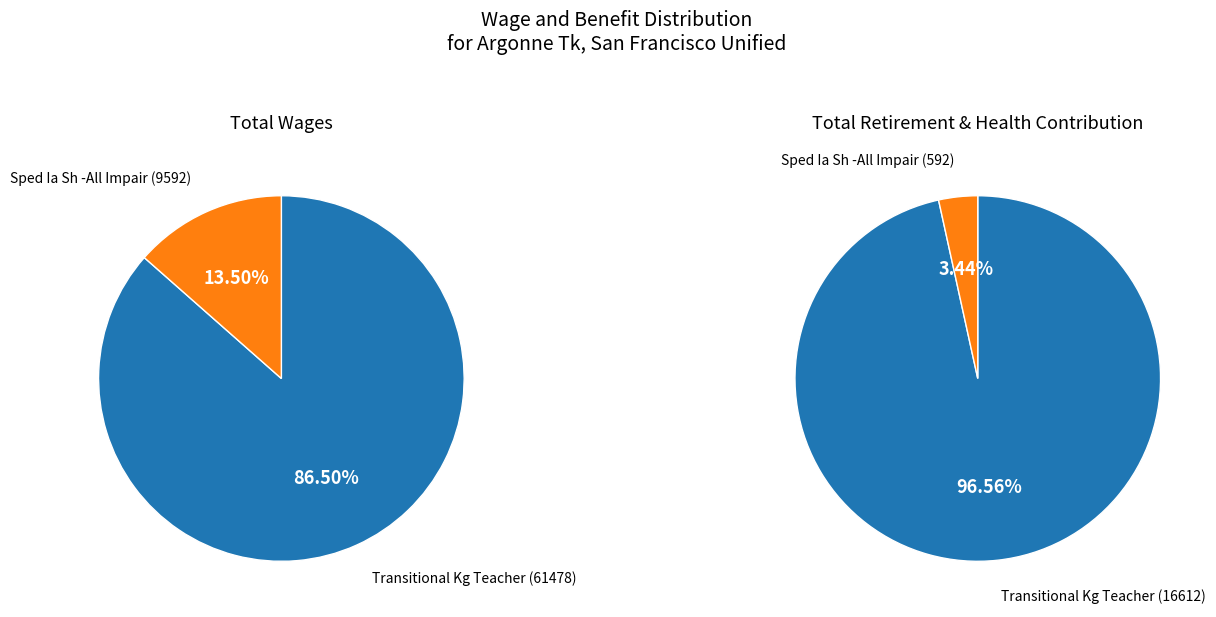

What is the difference between the highest and lowest values at Sped Ia Sh -All Impair?

9000